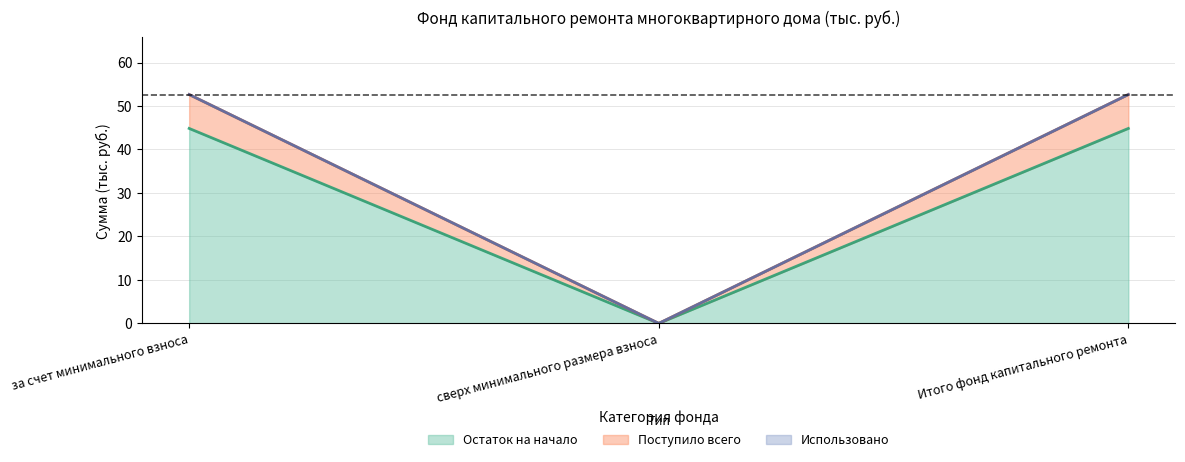

What is the sum of all Остаток на начало values?

89.7